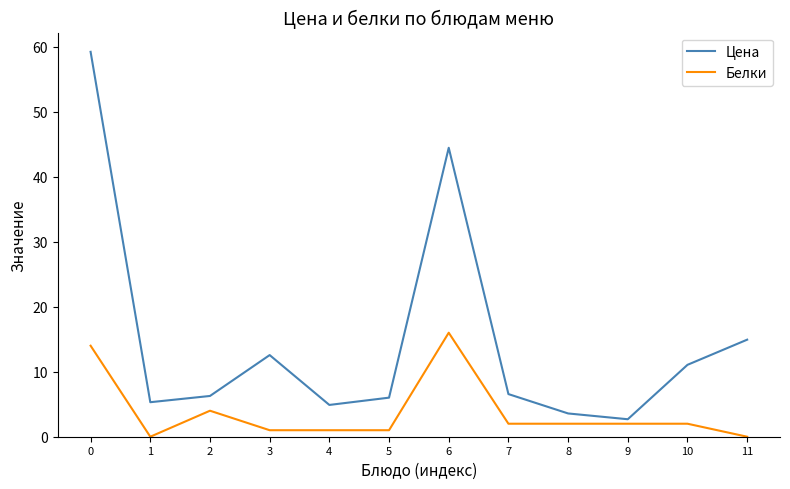

At which label does Белки reach its peak?

6